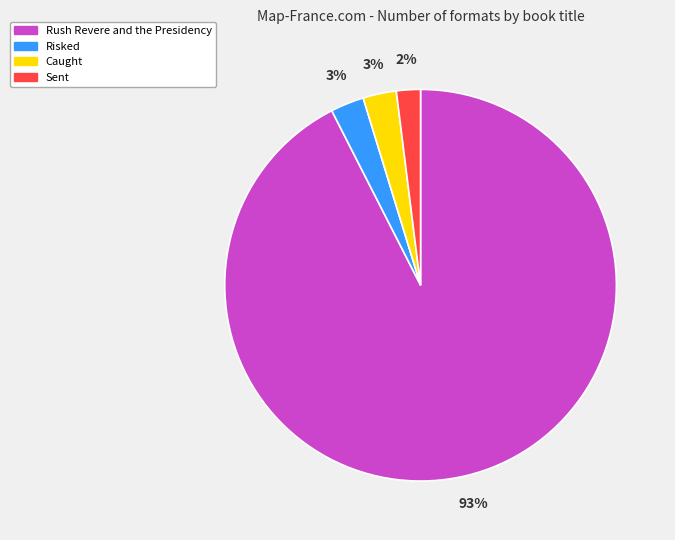

Which has a higher value, Rush Revere and the Presidency or Sent?

Rush Revere and the Presidency